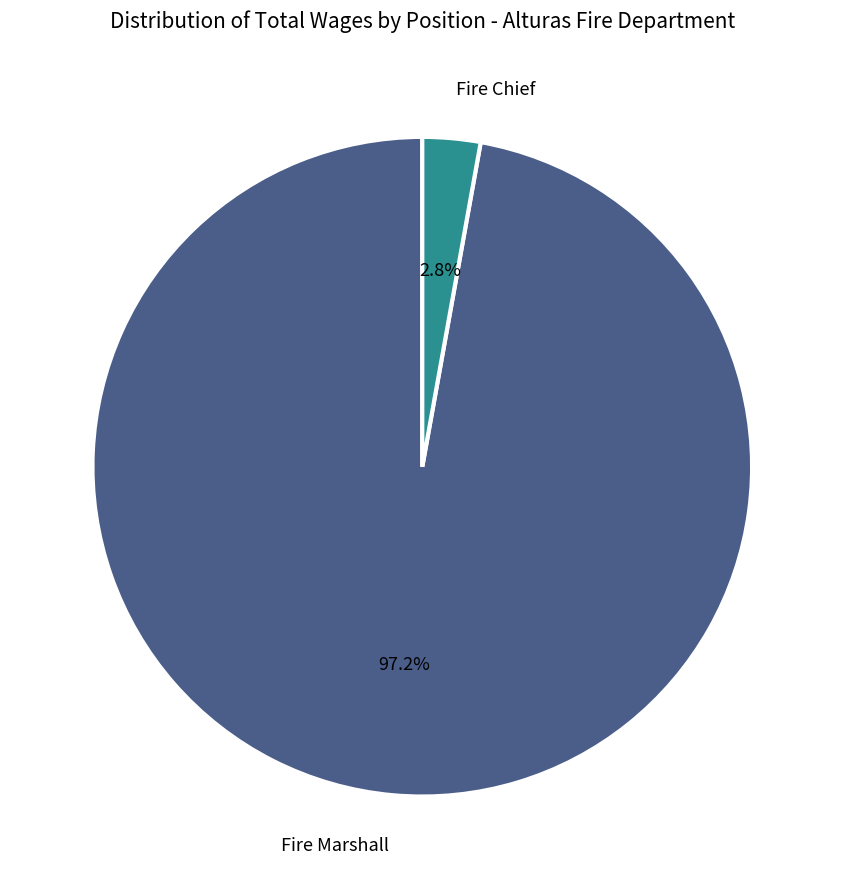

How many slices are in this pie chart?

2